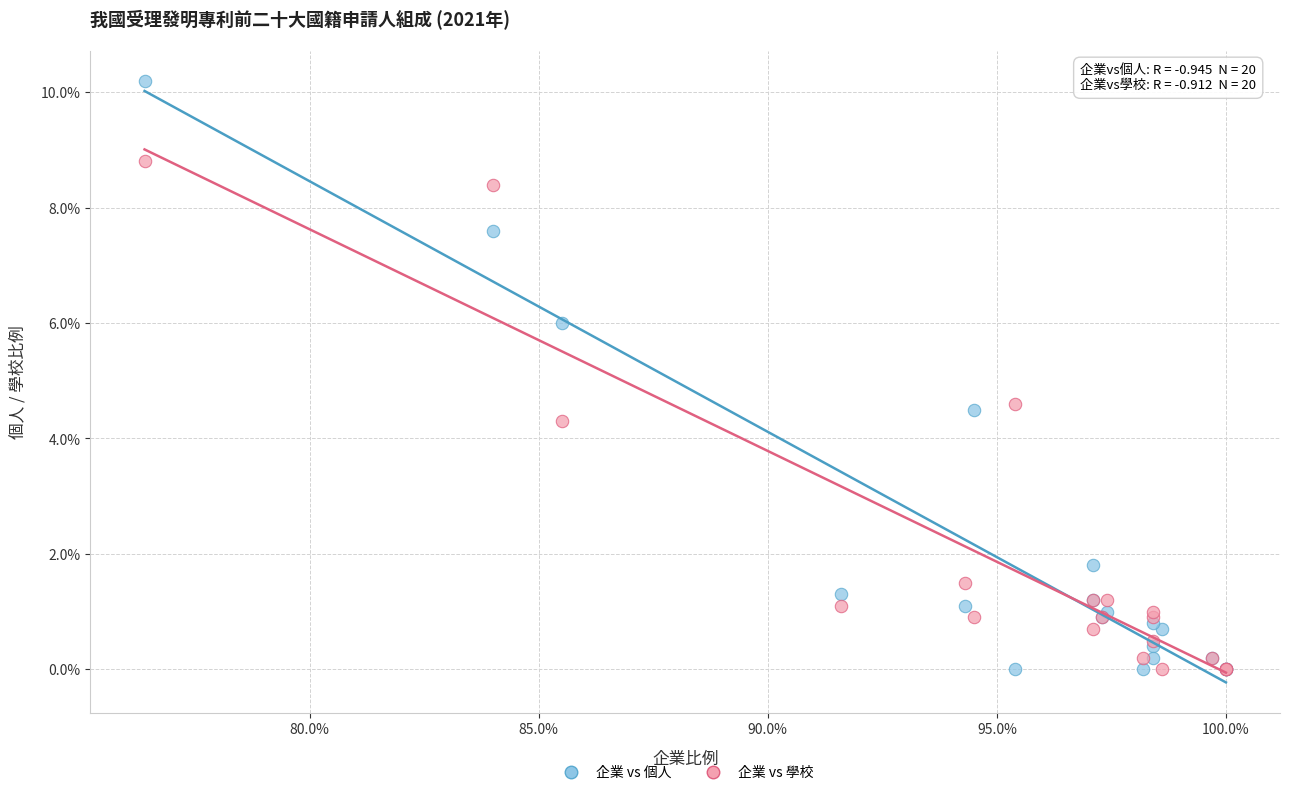

Which series has the largest Y range (max minus min)?

企業 vs 個人